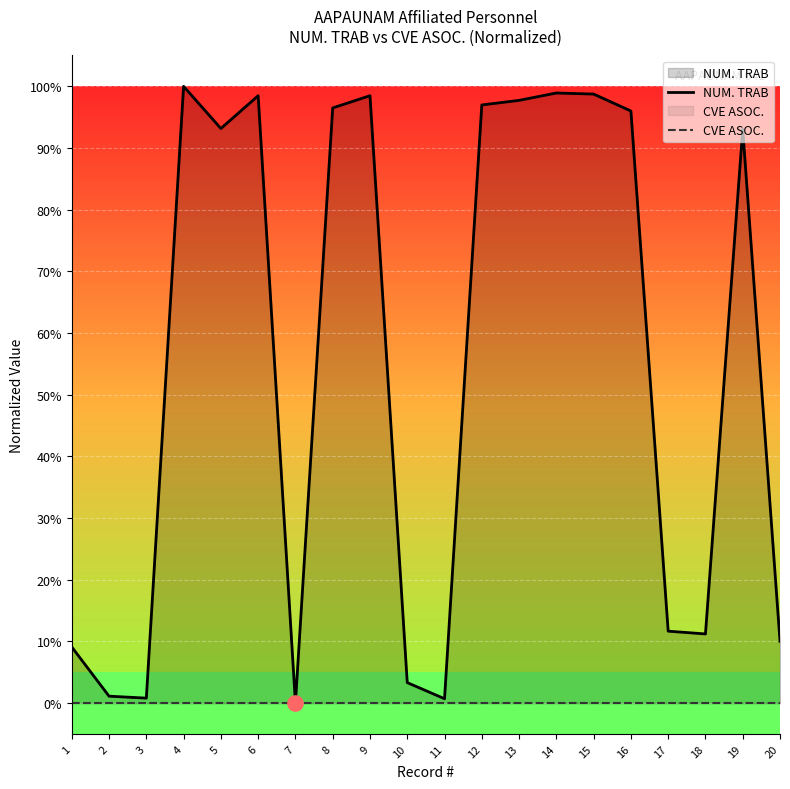

What is the total value across all series at 20?

10.0